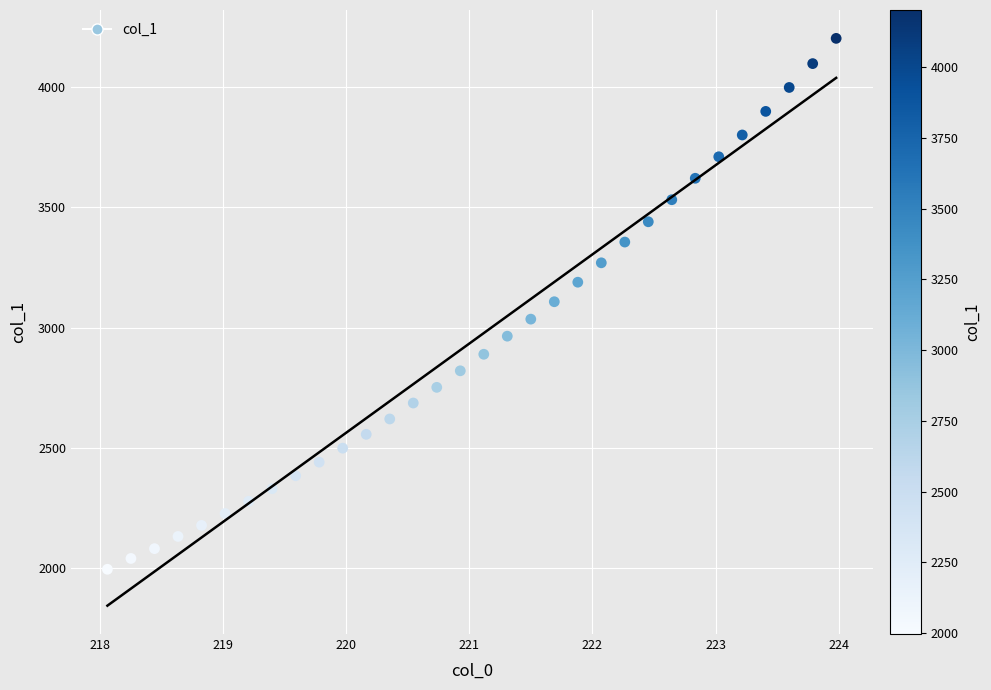

What is the range of Y values (max minus min)?

2205.5